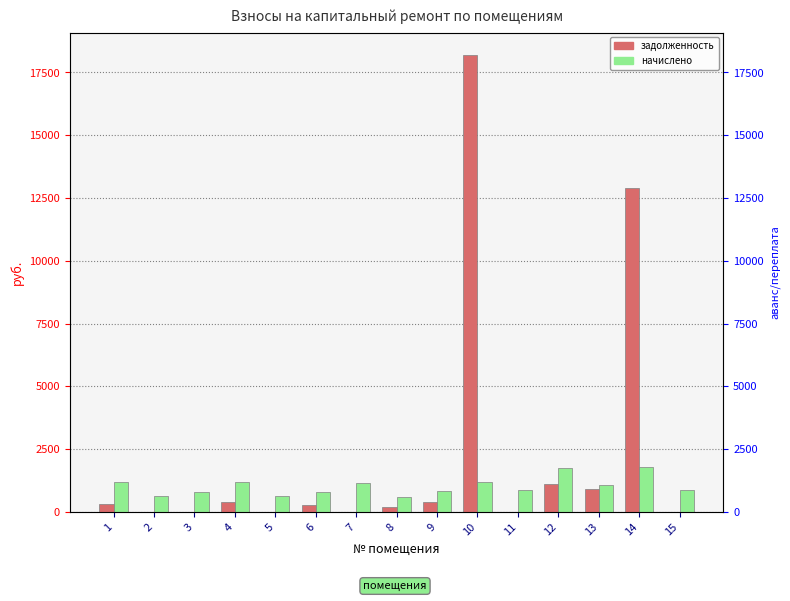

Reading left to right, transcribe all the data shown in this chart.

задолженность: 1=294.5	2=7.6	3=0.0	4=399.7	5=0.0	6=262.1	7=0.0	8=197.6	9=395.5	10=18181.4	11=0.0	12=1120.9	13=901.6	14=12888.8	15=10.4
начислено: 1=1197.5	2=626.0	3=796.1	4=1204.3	5=612.4	6=796.1	7=1166.9	8=598.7	9=819.9	10=1204.3	11=876.0	12=1733.3	13=1075.0	14=1799.7	15=884.5